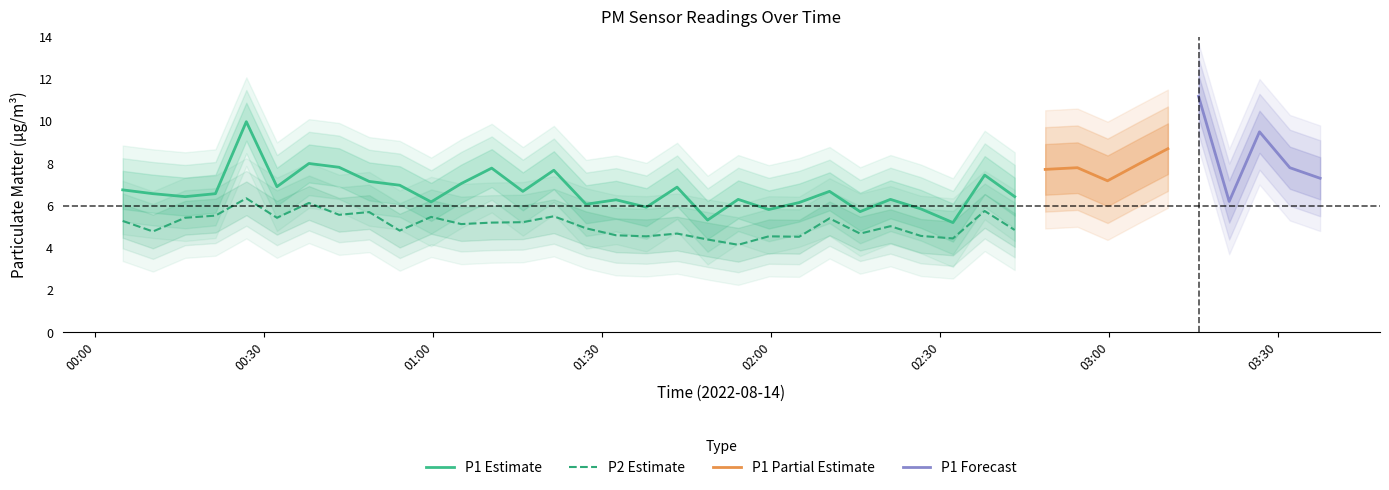

True or false: P1 Estimate and P2 Estimate intersect in this chart.

False